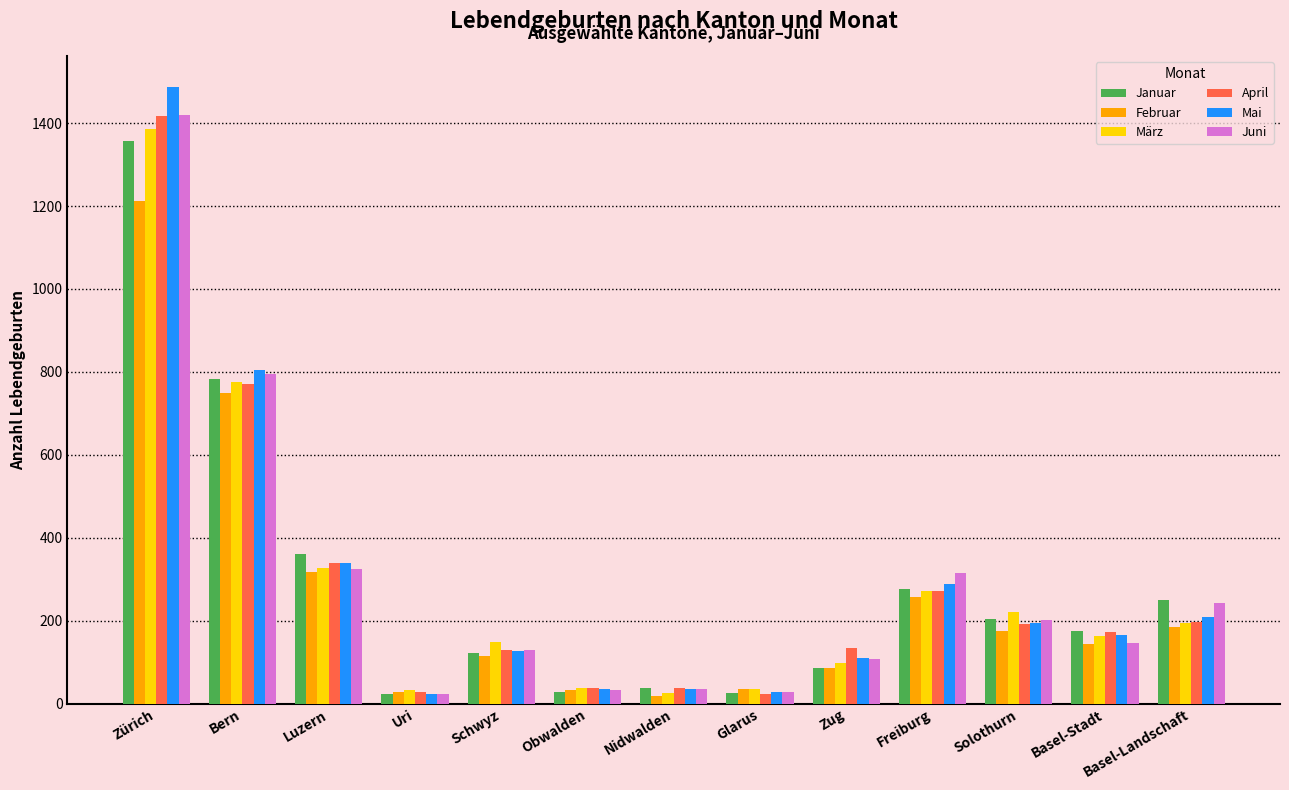

How many data points in März are less than 163?

6